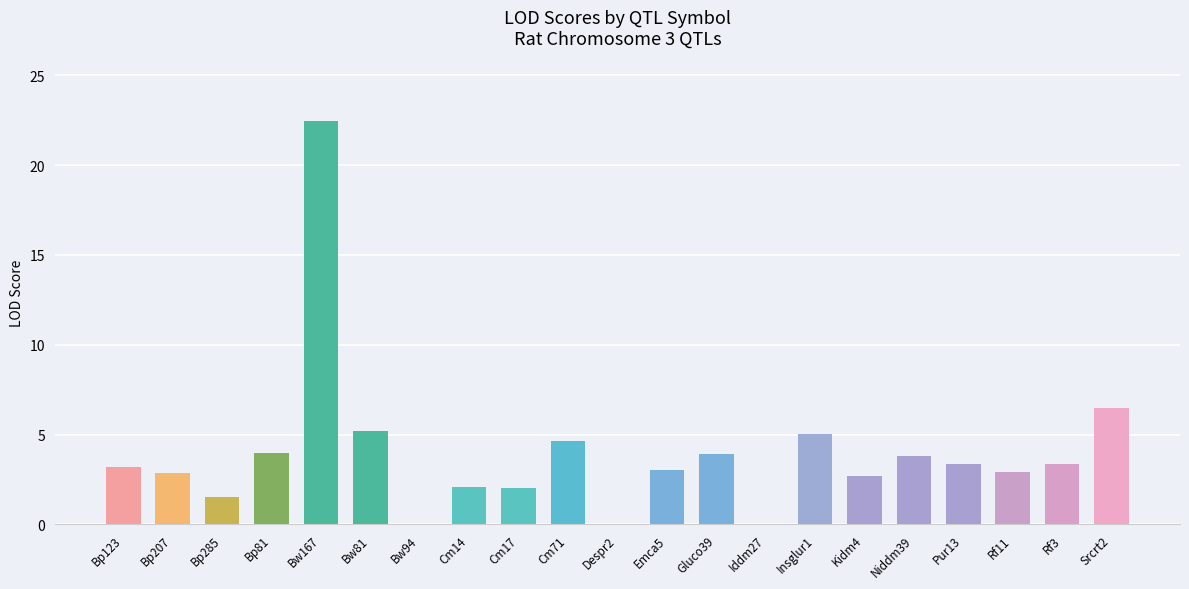

What is the ratio of the value at Niddm39 to the value at Cm17?

1.9